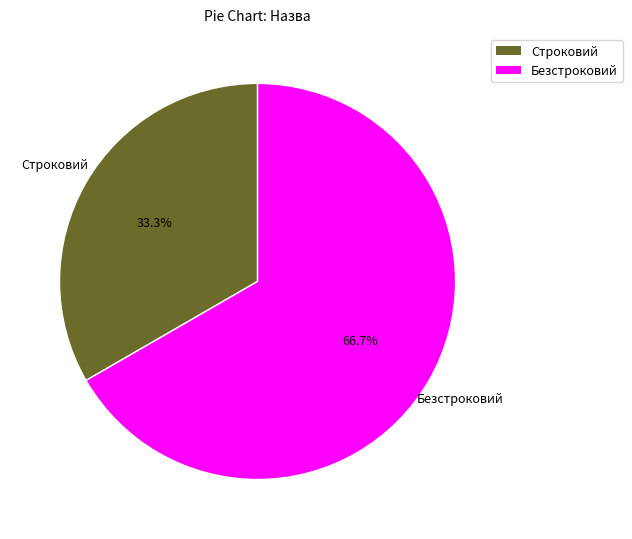

Which category has the smallest portion of the pie?

Строковий